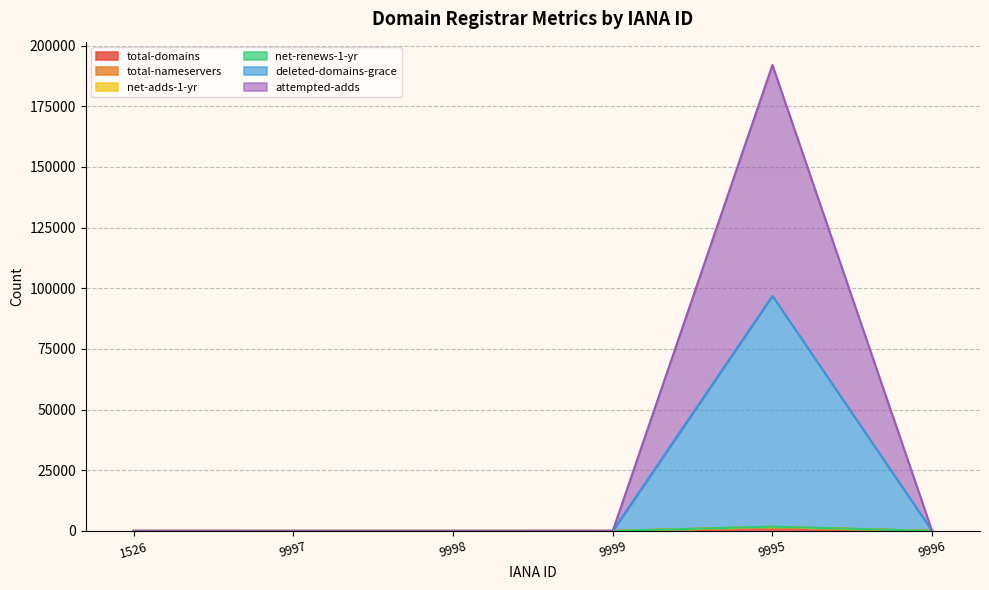

At which category does net-adds-1-yr reach its first local valley?

9998